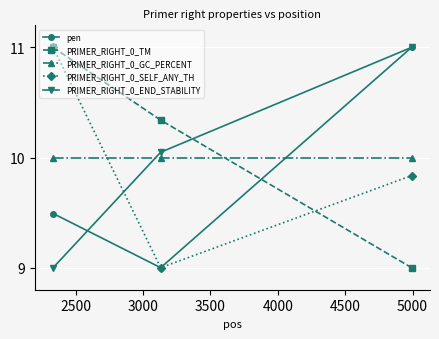

Does the chart have visible grid lines?

Yes